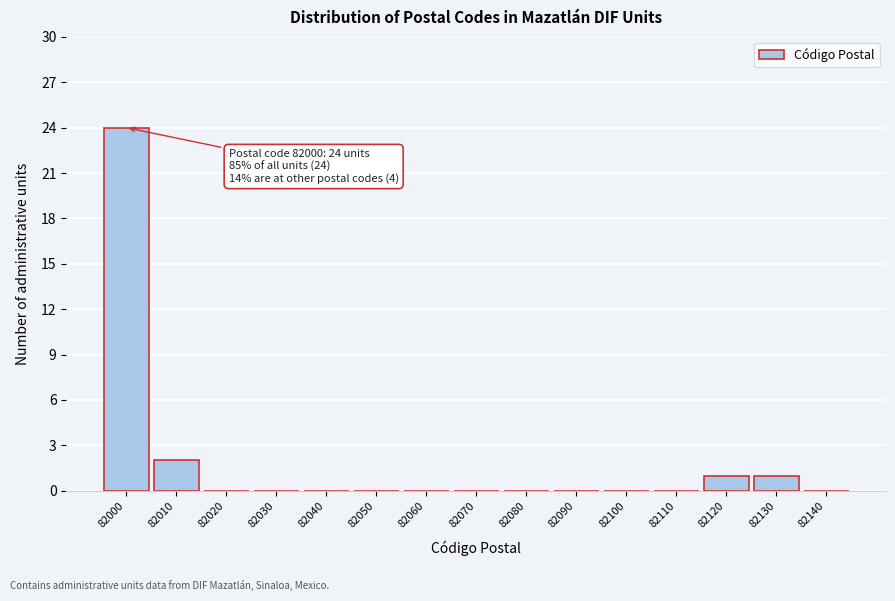

Reading left to right, list all the values displayed in this chart.

82000=24	82010=2	82020=0	82030=0	82040=0	82050=0	82060=0	82070=0	82080=0	82090=0	82100=0	82110=0	82120=1	82130=1	82140=0